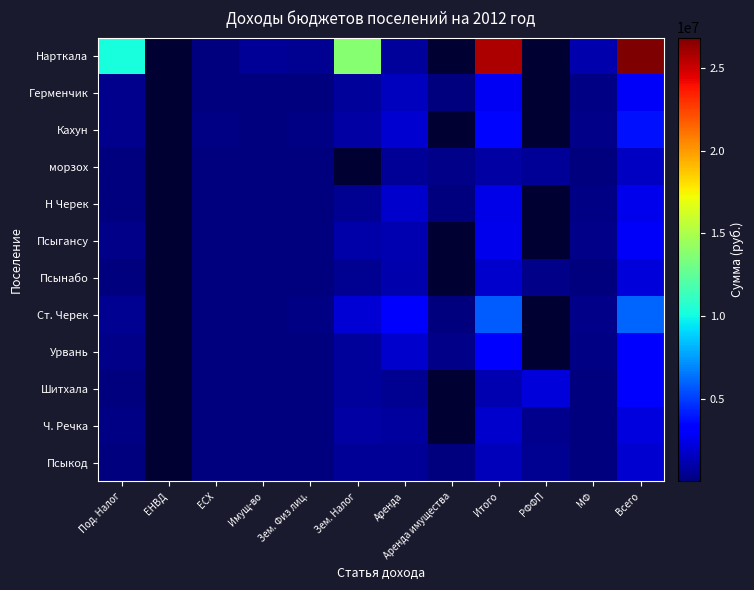

At which label is Ч. Речка closest to 1139050?

Зем. Налог